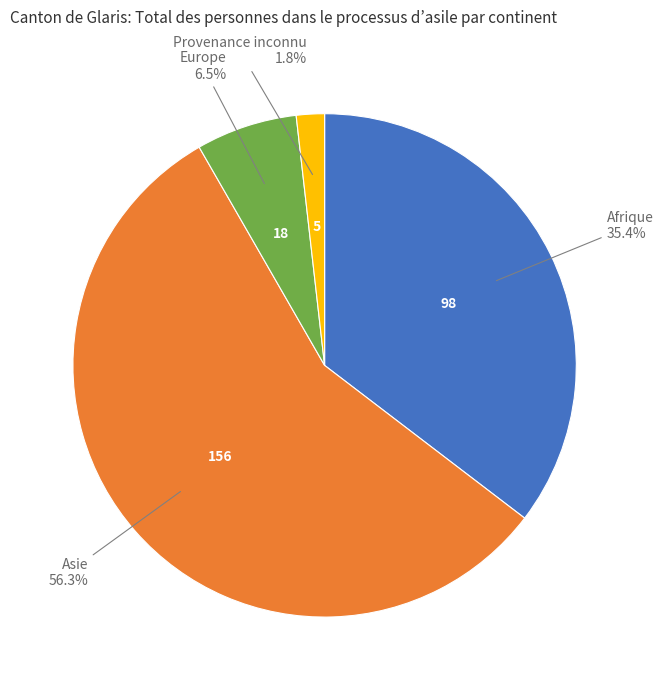

Is there a majority slice in this chart?

Yes